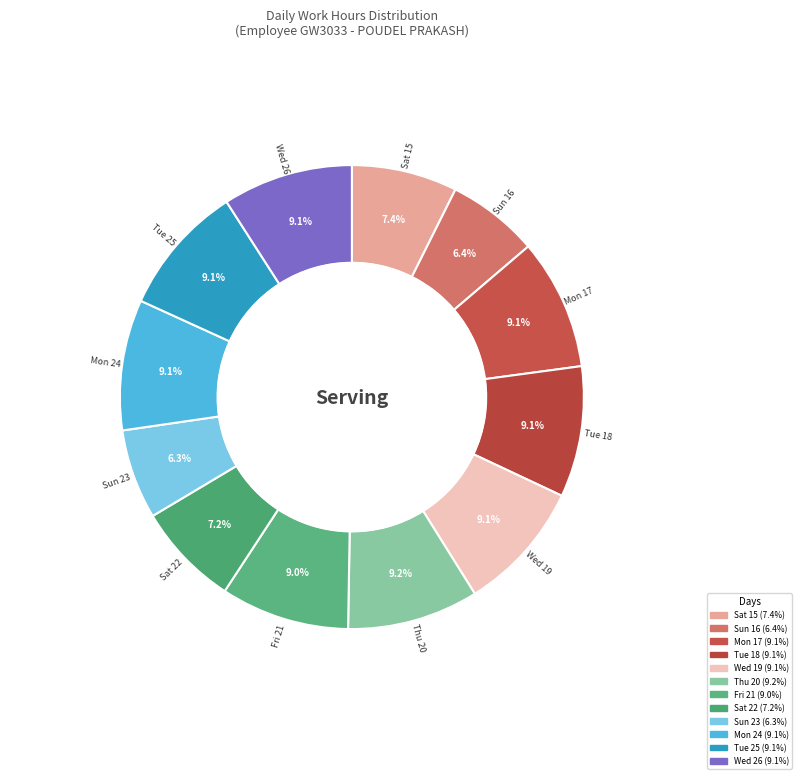

To the nearest percent, what is the difference between the largest and smallest slice percentages?

3%